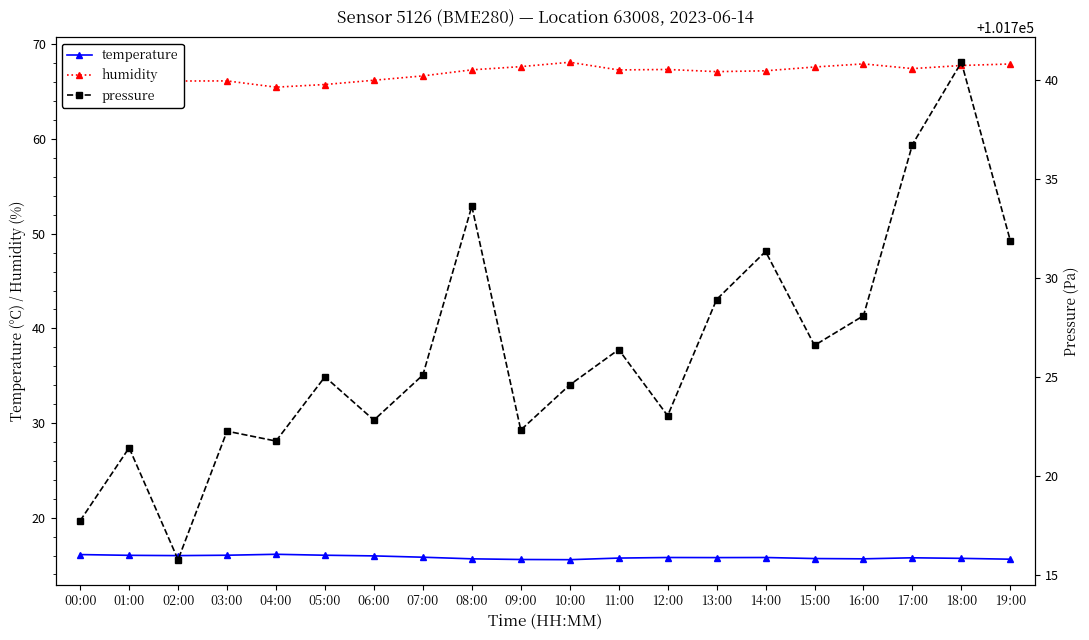

At how many categories does at least one series exceed 48991?

20